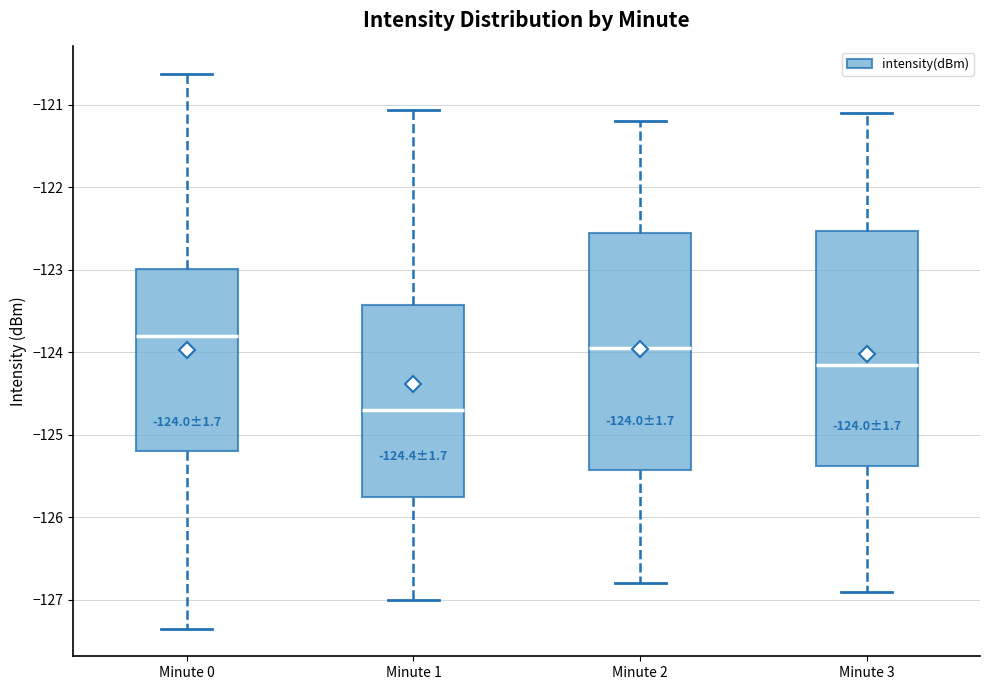

Which box's median line is the highest?

Minute 0